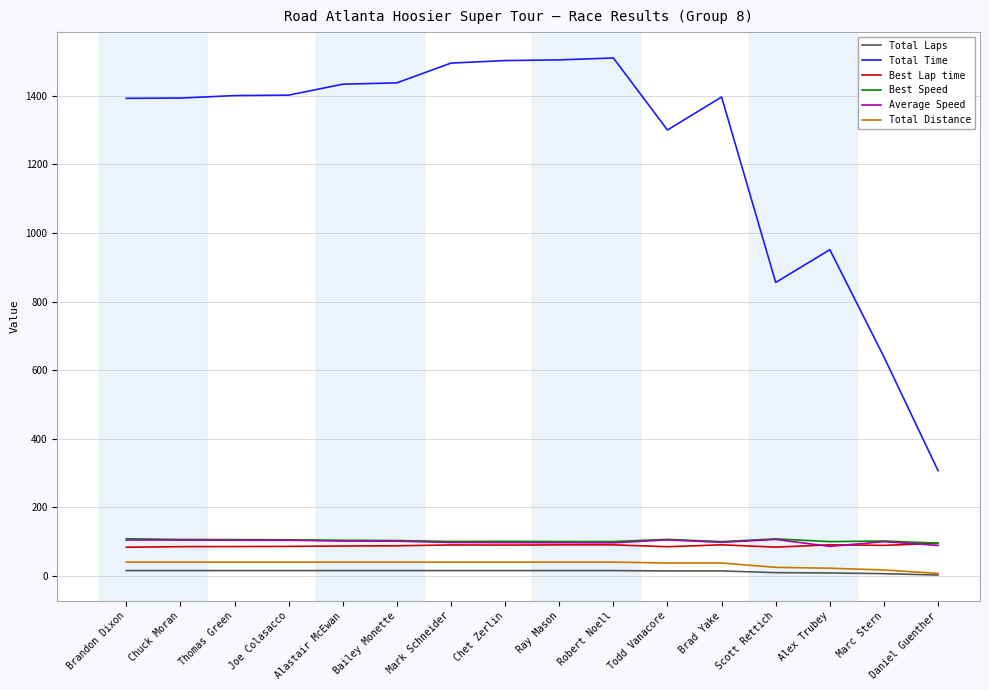

The Best Speed series shows 171.0 at Joe Colasacco. True or false?

False